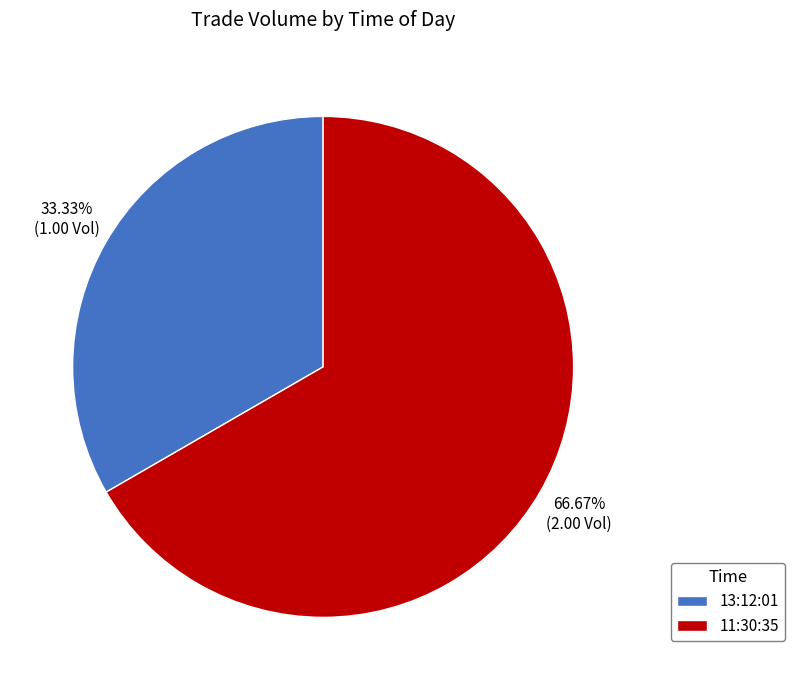

Which slice is the smallest?

13:12:01